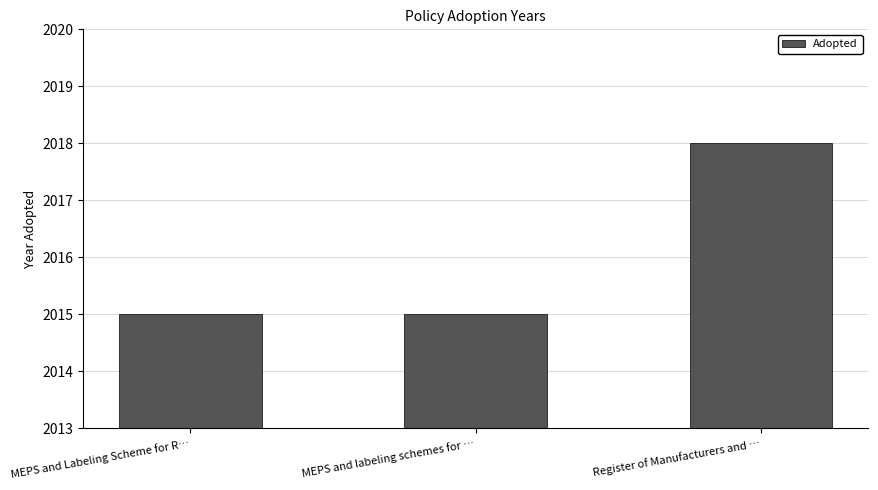

What is the difference between the values at Register of Manufacturers and … and MEPS and labeling schemes for …?

3